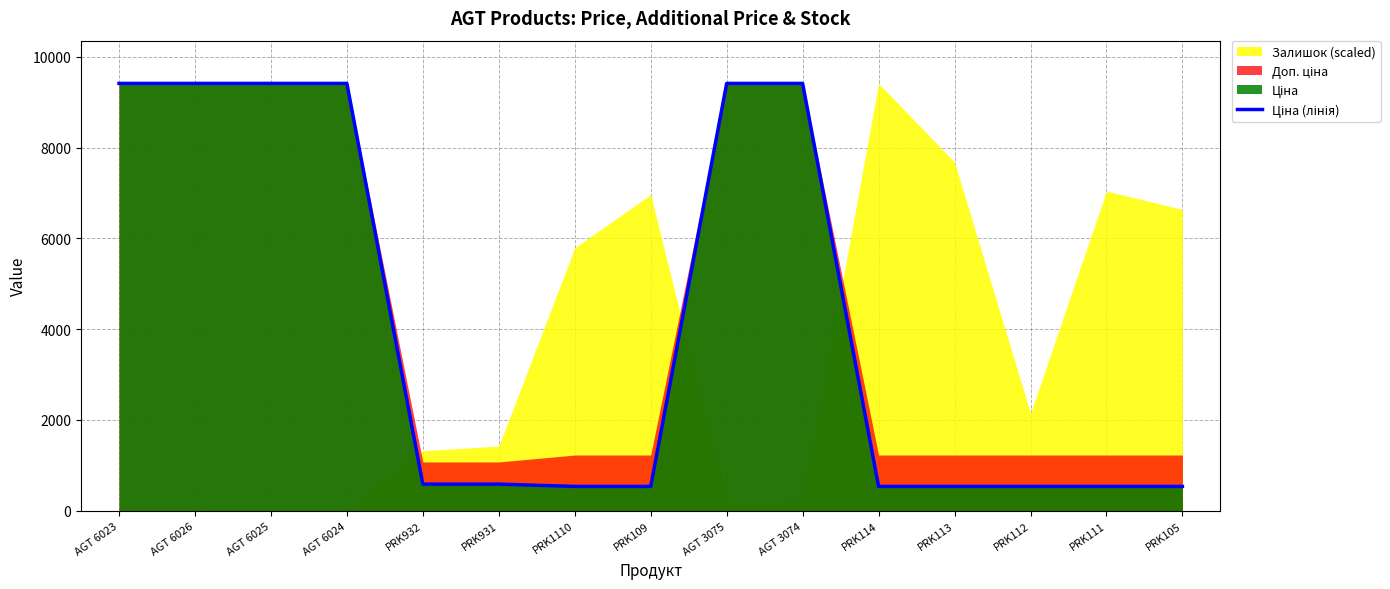

Reading left to right, extract all data points from this chart.

AGT 6023=9416.9	AGT 6026=9416.9	AGT 6025=9416.9	AGT 6024=9416.9	PRK932=586.0	PRK931=586.0	PRK1110=535.4	PRK109=535.4	AGT 3075=9416.9	AGT 3074=9416.9	PRK114=535.4	PRK113=535.4	PRK112=535.4	PRK111=535.4	PRK105=535.4